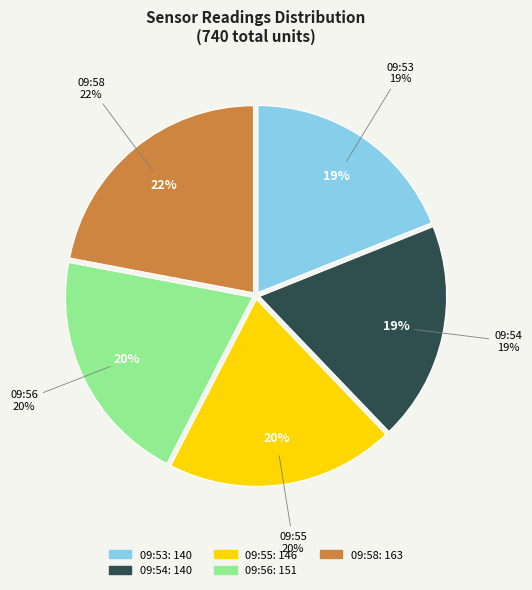

How many segments does this pie chart have?

5